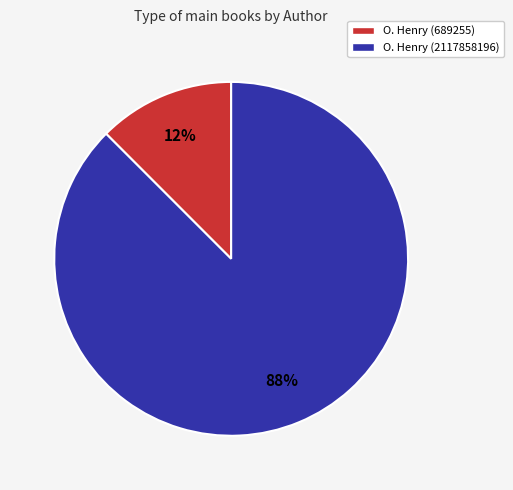

To the nearest percent, what is the average slice percentage?

50%